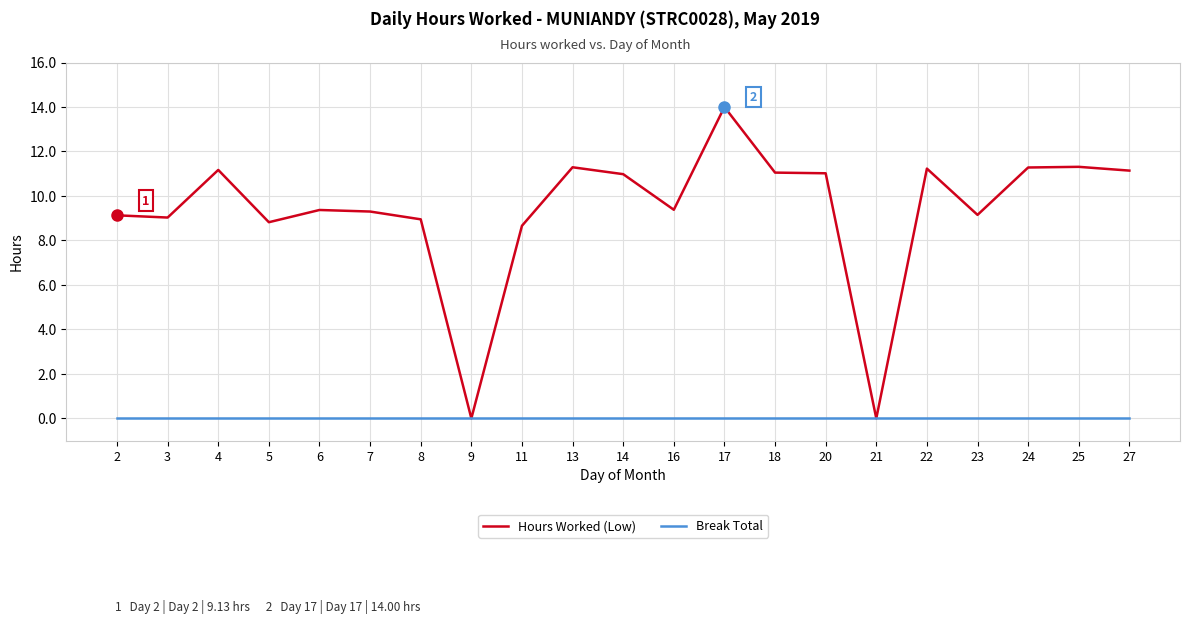

Where is the first local maximum for Hours Worked (Low)?

4